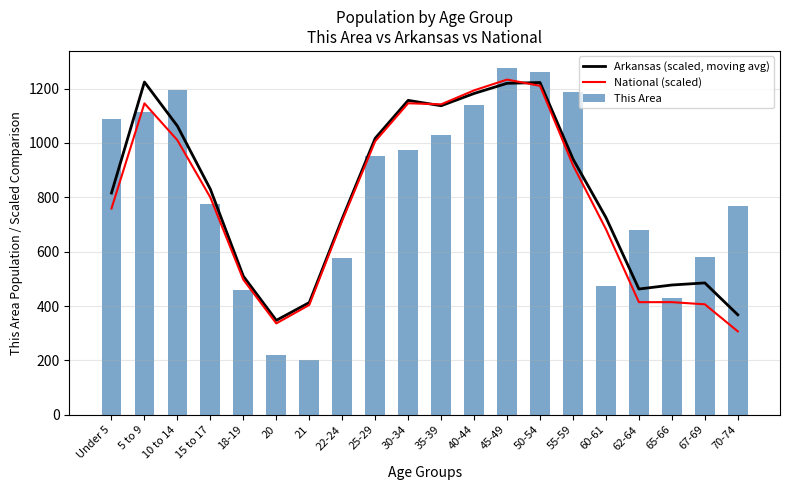

Reading left to right, what are all the values shown in this chart?

Arkansas (scaled, moving avg): 815.8	1224.3	1062.3	829.9	509.8	347.4	412.8	721.7	1017.3	1156.9	1137.1	1182.2	1219.6	1222.5	941.1	725.7	462.6	477.4	485.1	367.8
National (scaled): 758.9	1145.9	1010.3	799.5	497.1	336.1	404.0	714.3	1006.4	1146.2	1142.3	1193.7	1233.3	1210.4	918.5	682.8	414.3	414.3	406.4	306.8
This Area: 1089.0	1114.0	1194.0	774.0	460.0	220.0	203.0	575.0	953.0	975.0	1029.0	1140.0	1275.0	1263.0	1189.0	475.0	680.0	431.0	580.0	767.0